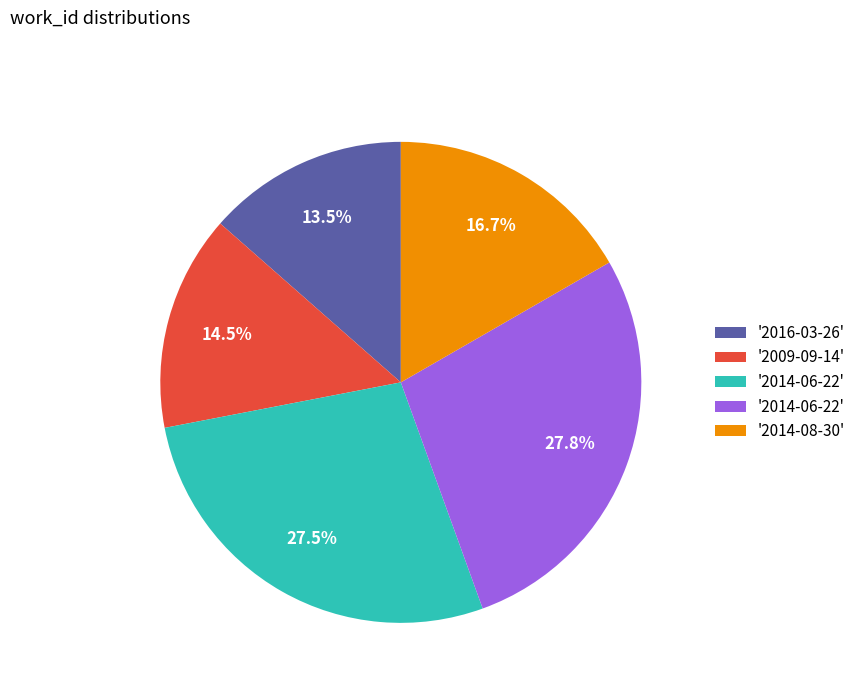

Does any single category account for the majority?

No